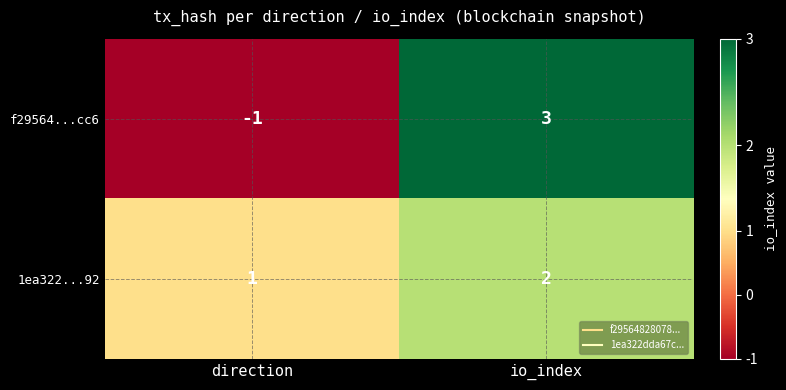

The 1ea322...92 series shows 1 at direction. True or false?

True